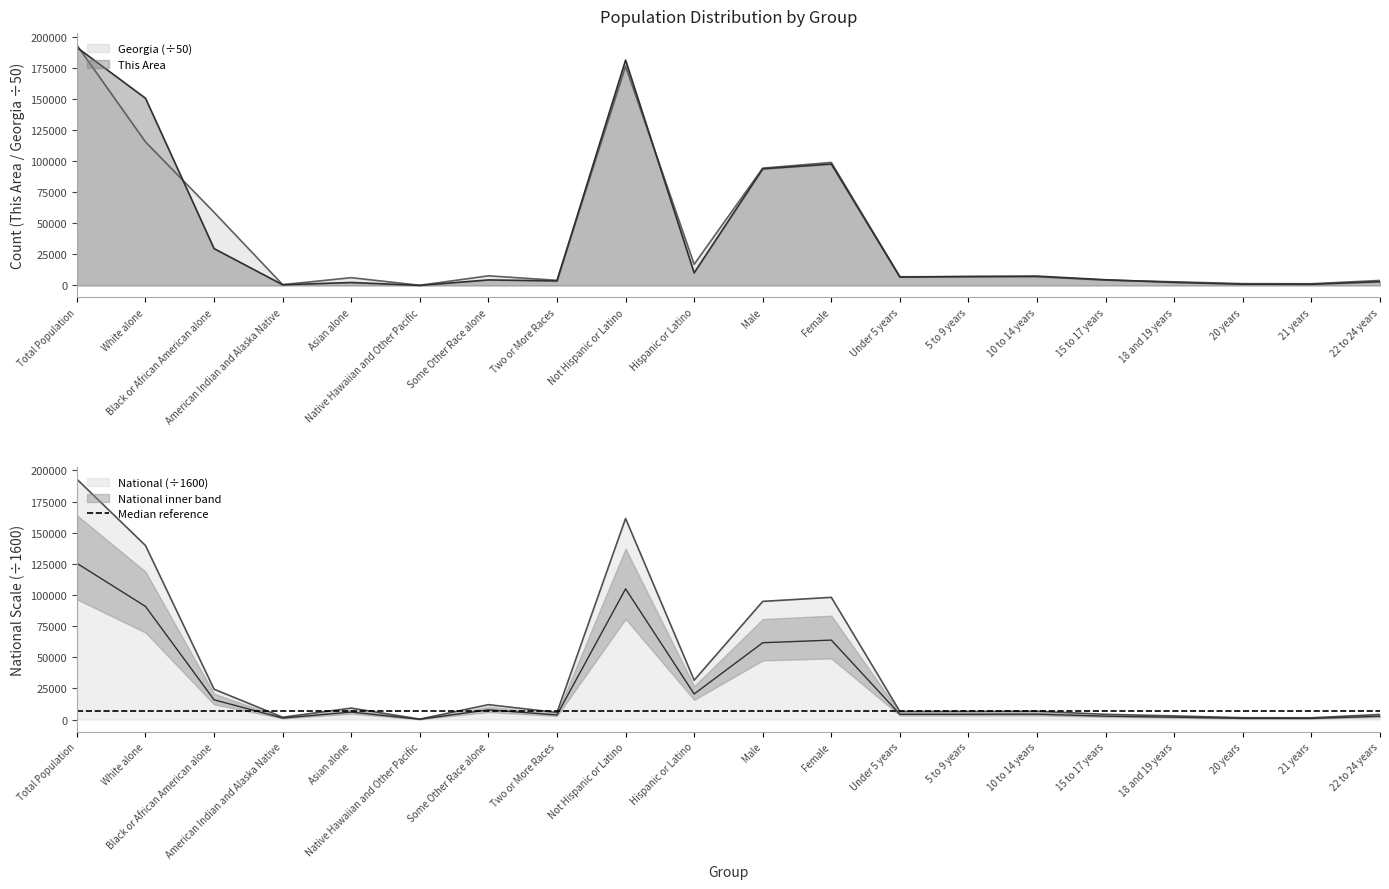

What is the label of the 11th point from the right?

Hispanic or Latino